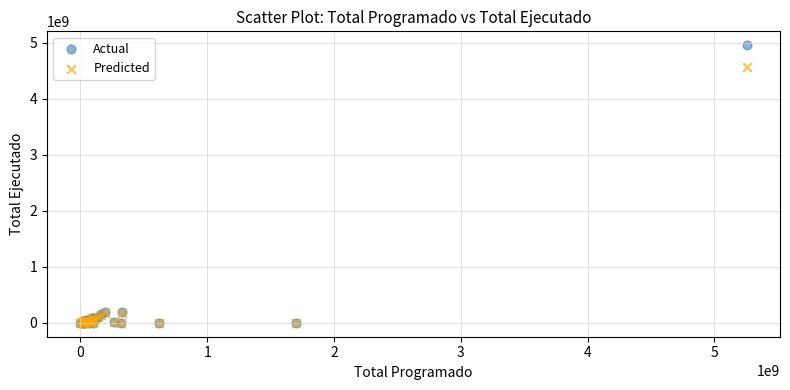

In the Actual series, what Y value is closest to 2476533841?

194909000.0